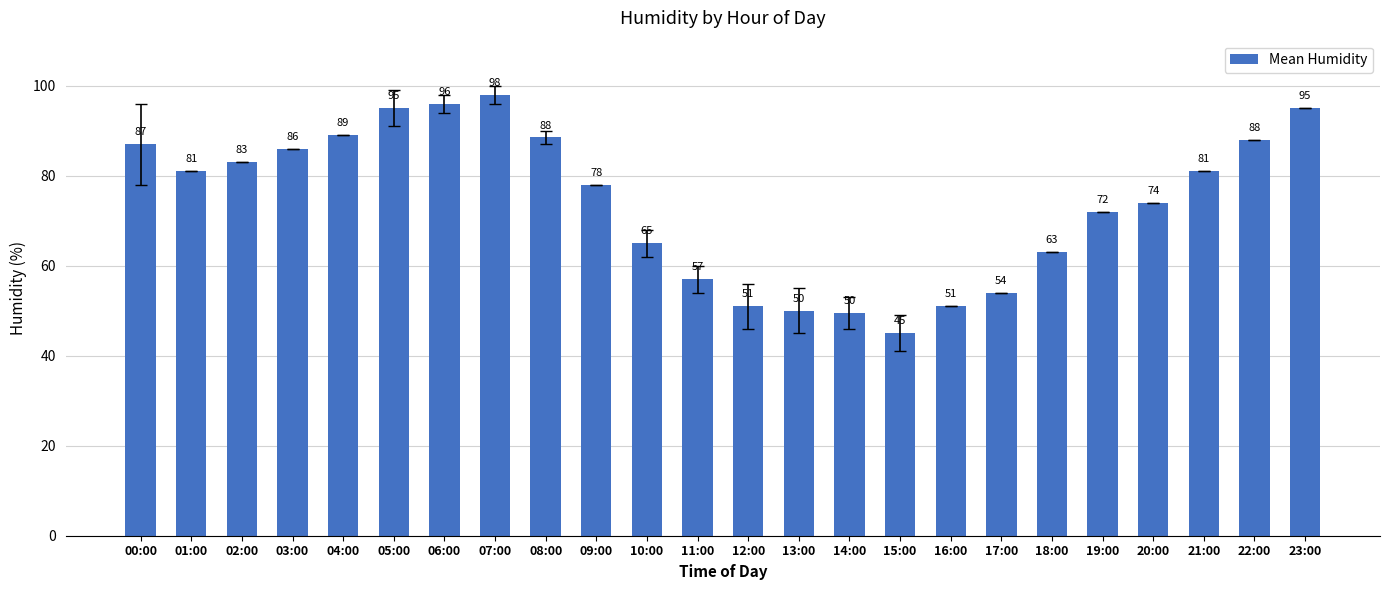

Does the chart contain stacked bars?

No